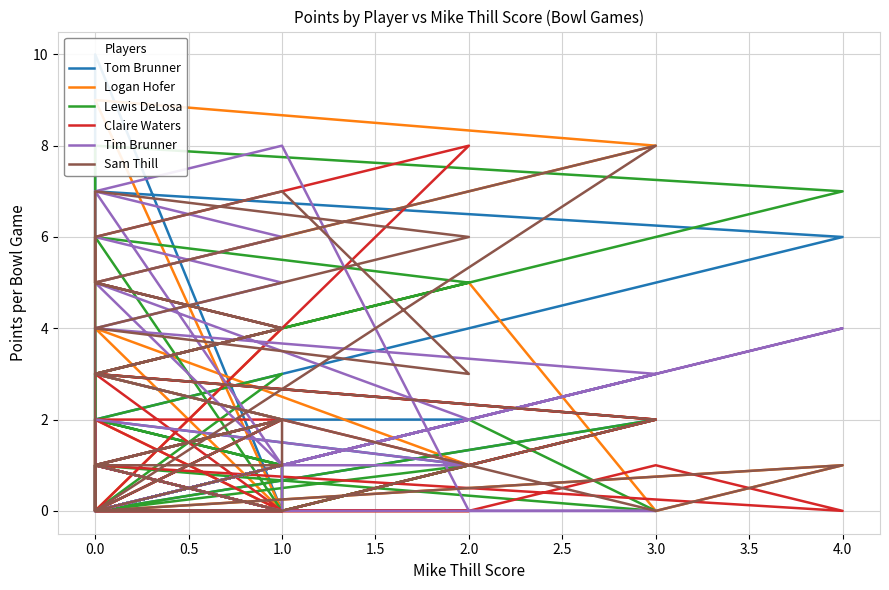

Between 0.0 and 3.0, which is larger?

3.0